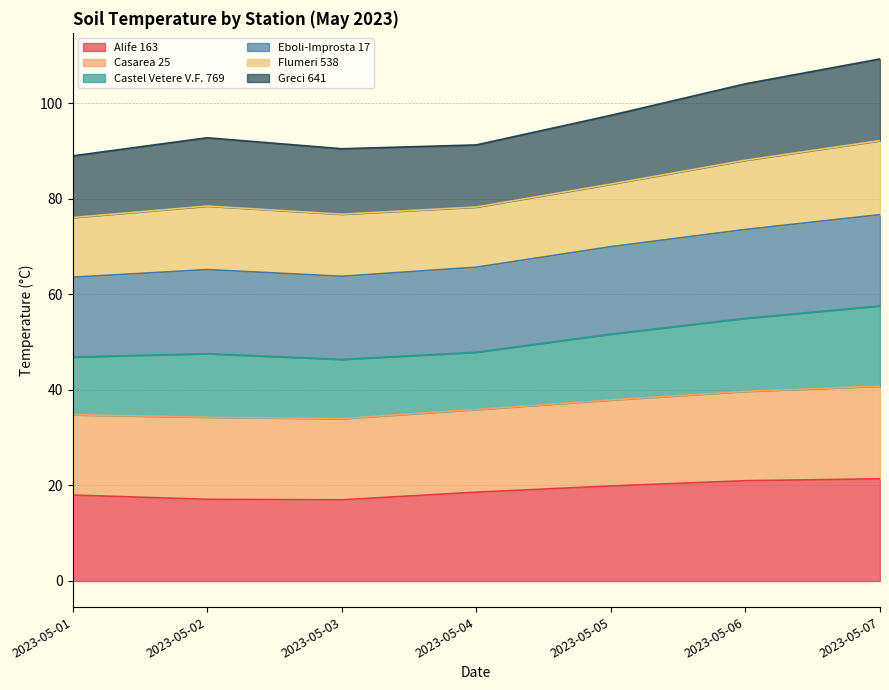

In Castel Vetere V.F. 769, how many points are lower than both neighbors (excluding endpoints)?

1